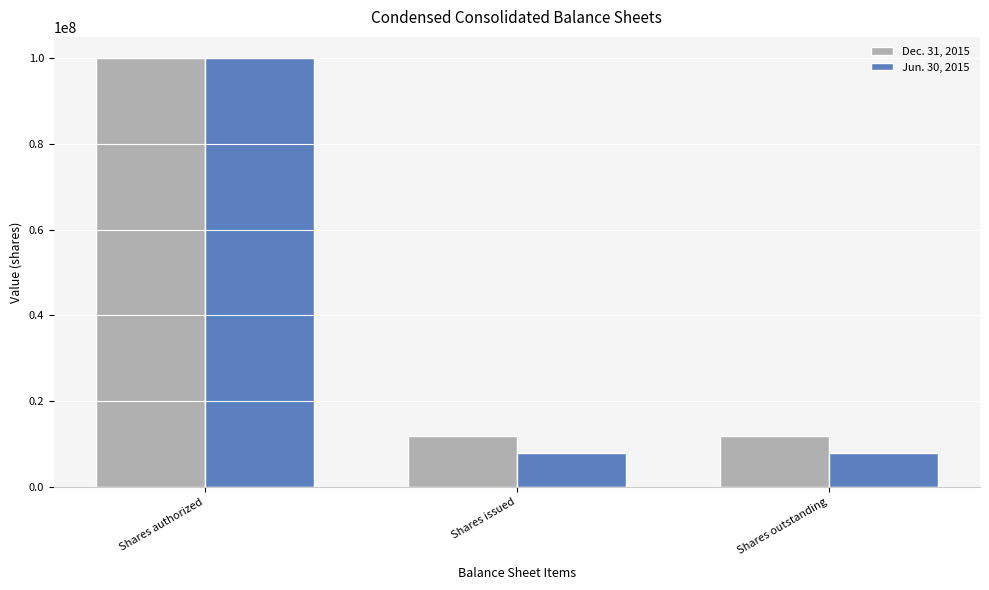

What is the greatest value displayed?

100000000